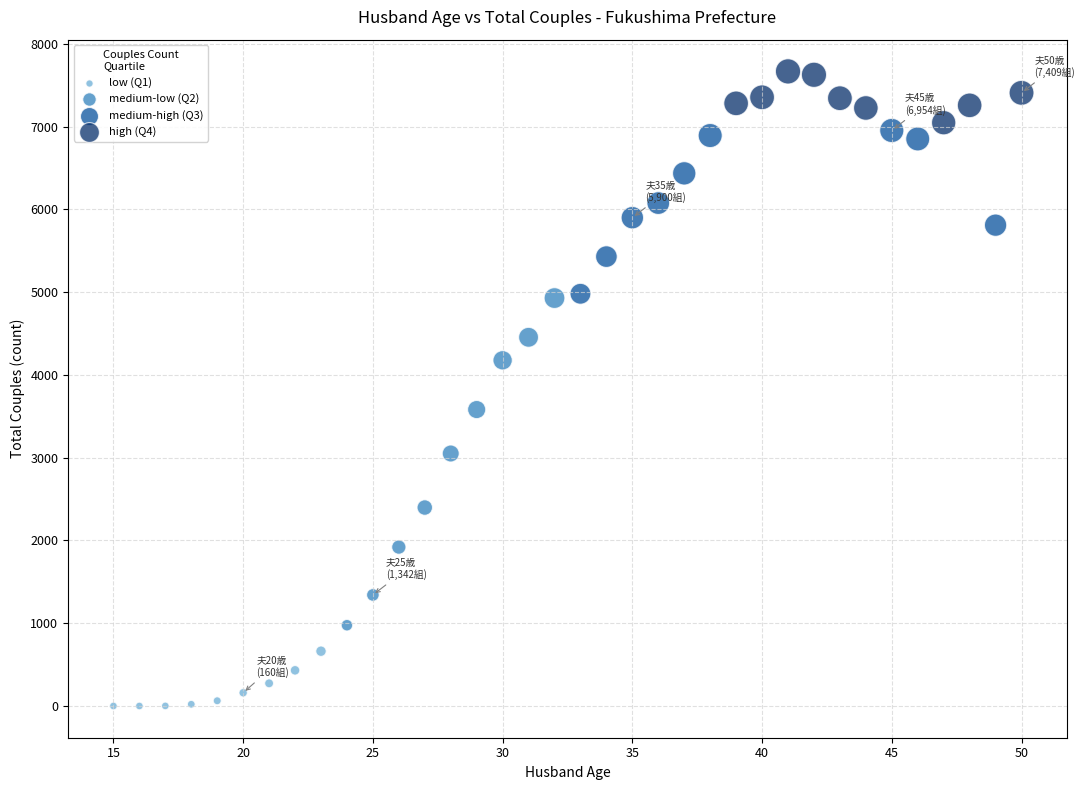

Which series has the largest Y range (max minus min)?

medium-low (Q2)